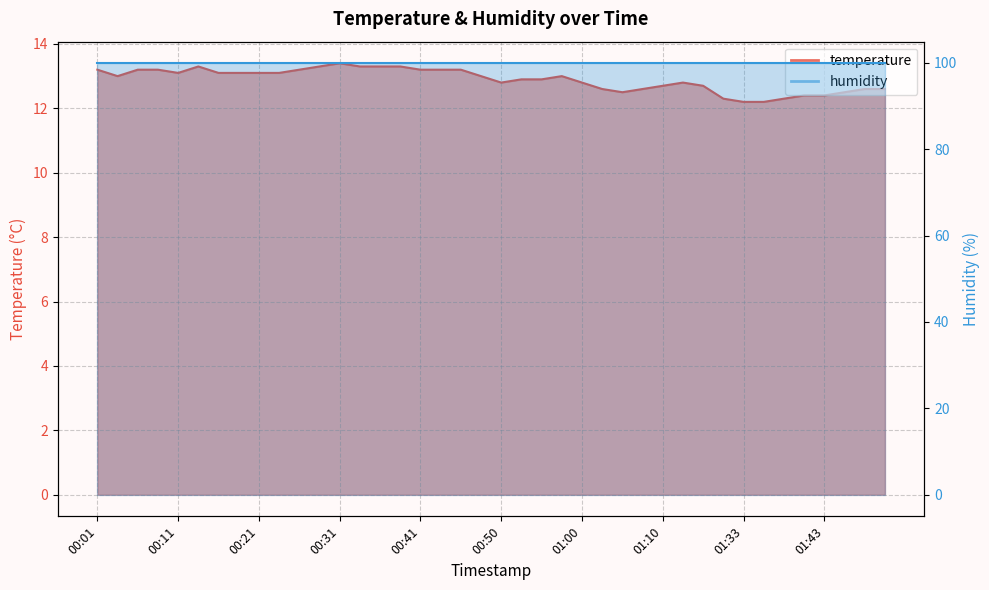

Between 01:31 and 01:12, which is larger?

01:12